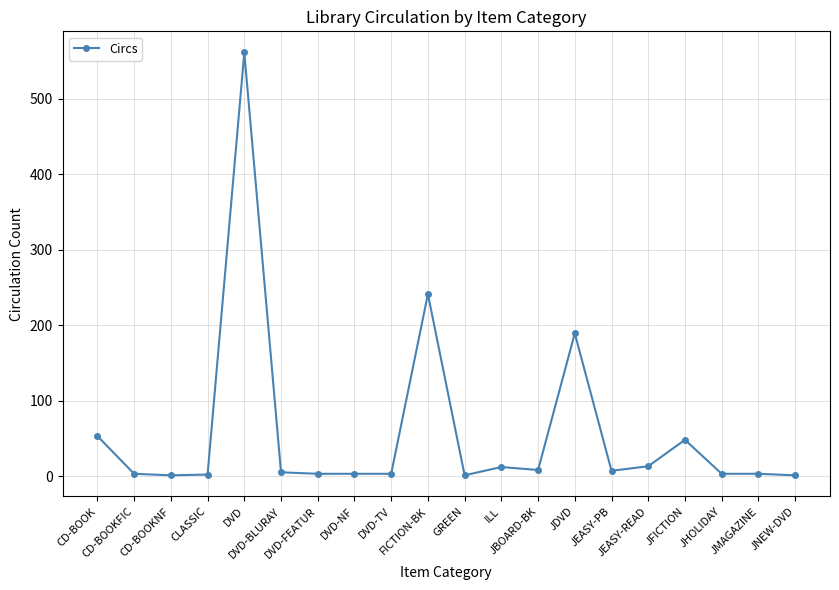

What is the maximum value shown in the chart?

561